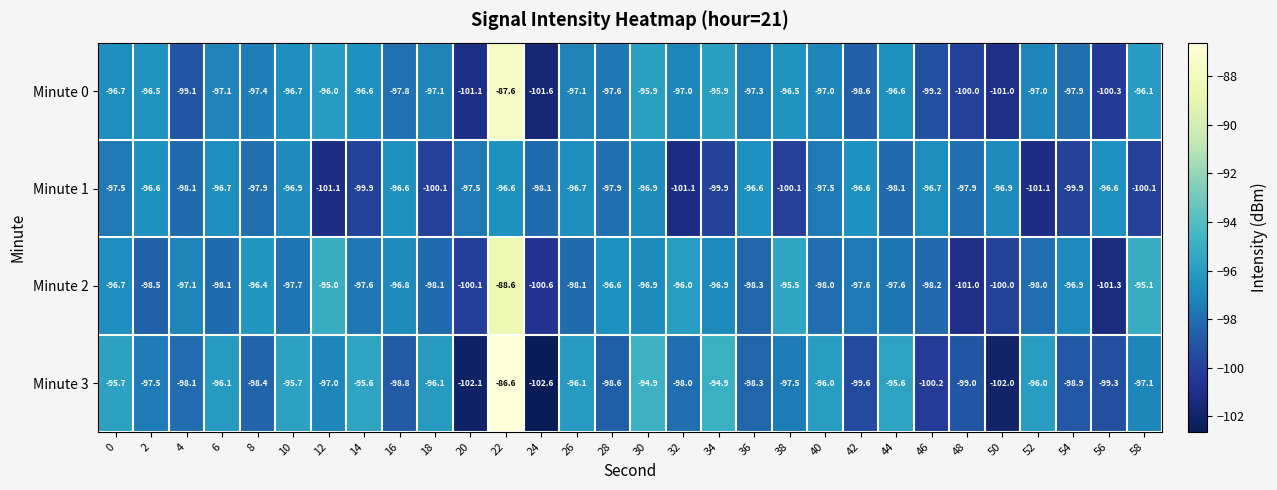

At which category is the sum across all series the highest?

22